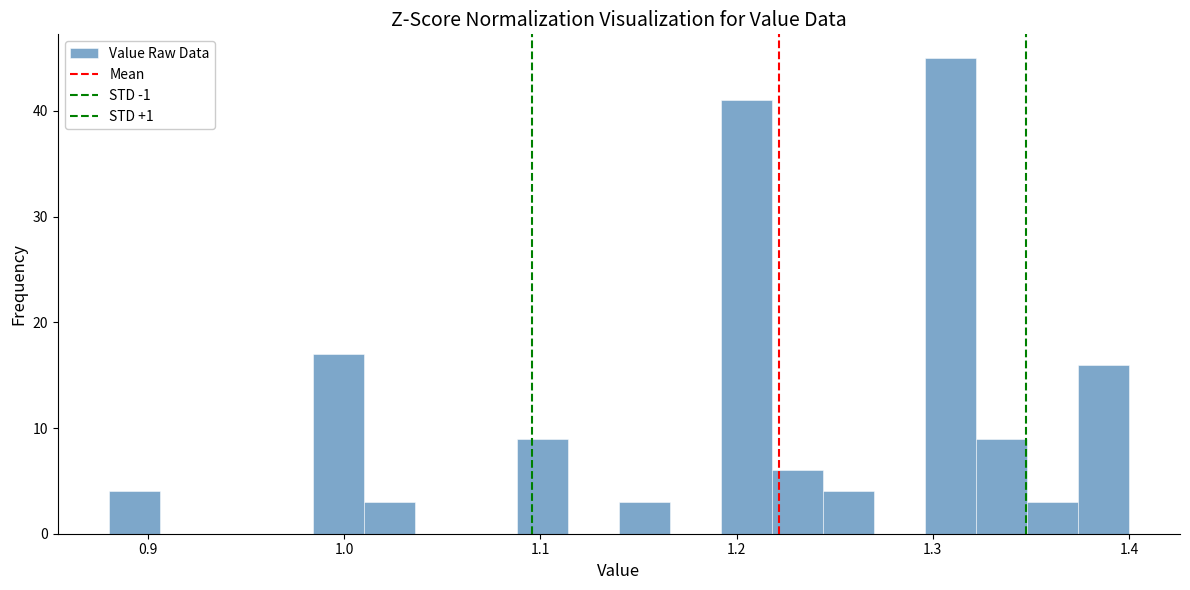

Read against the x-axis, roughly where is the centre of the tallest bar?

1.31